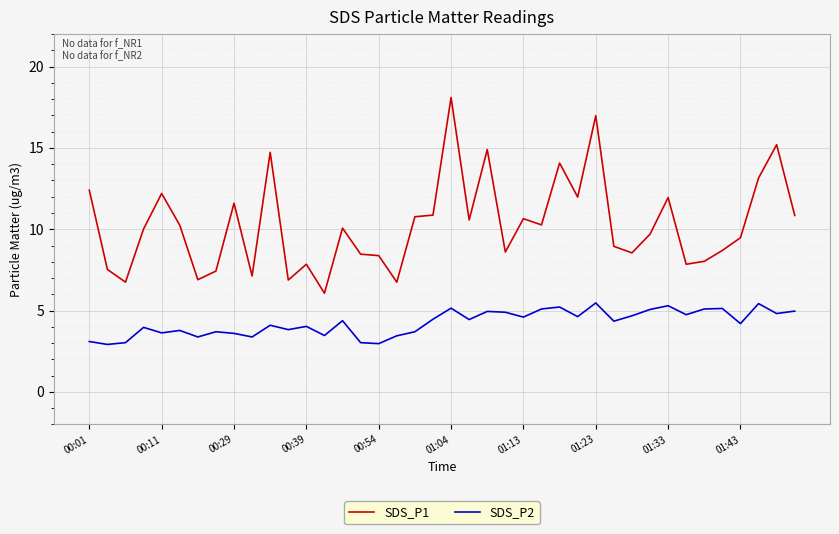

List the series in order of their overall mean, highest first.

SDS_P1, SDS_P2